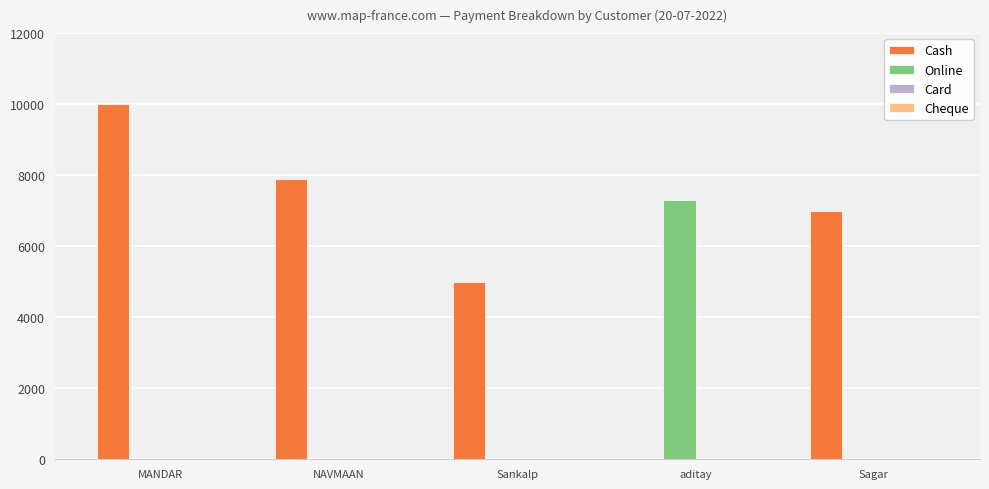

Are the bars horizontal?

No